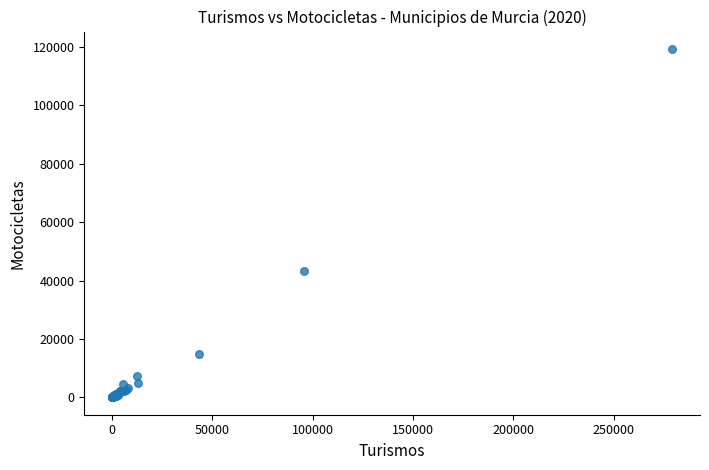

What Y value in the scatter plot is closest to 59698?

43396